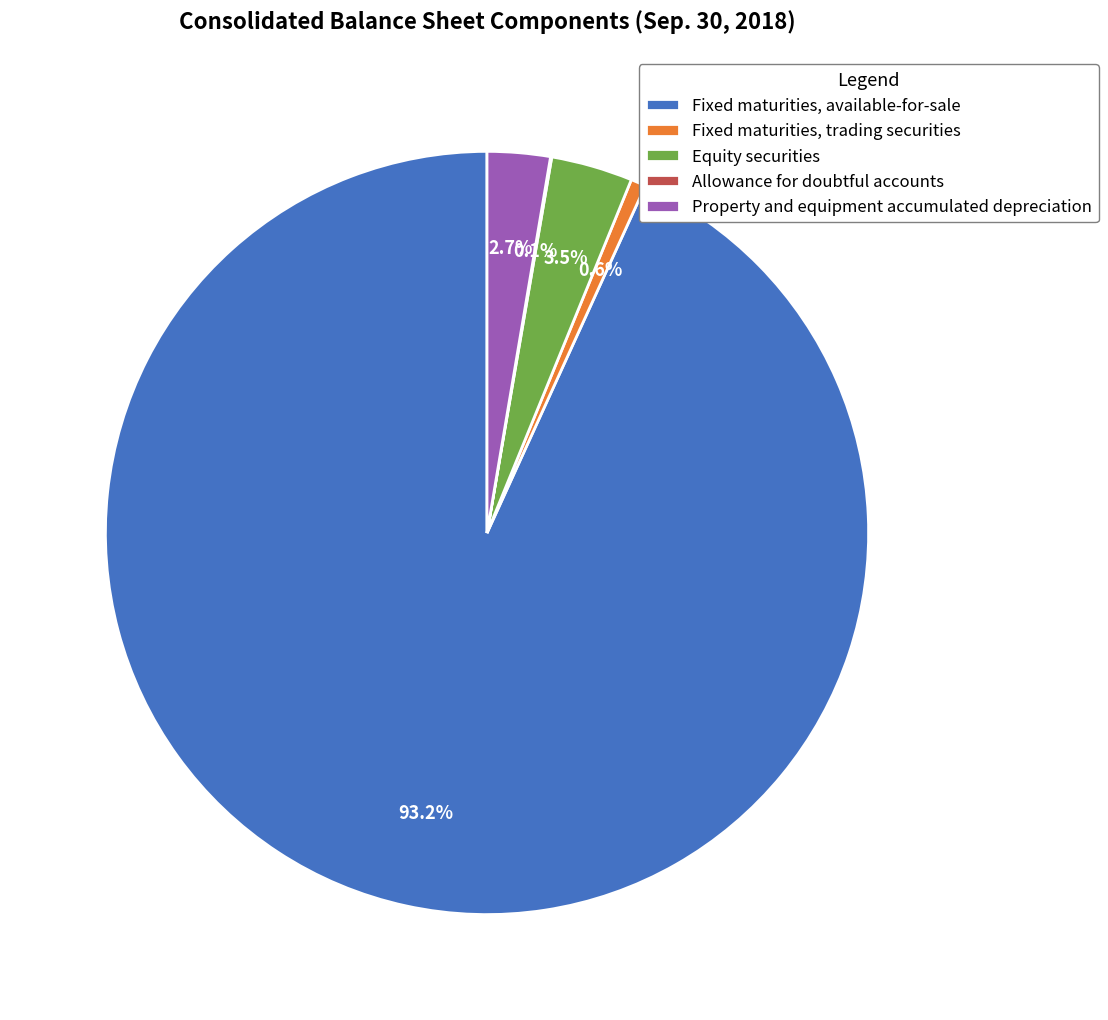

To the nearest percent, what portion does Property and equipment accumulated depreciation represent?

3%